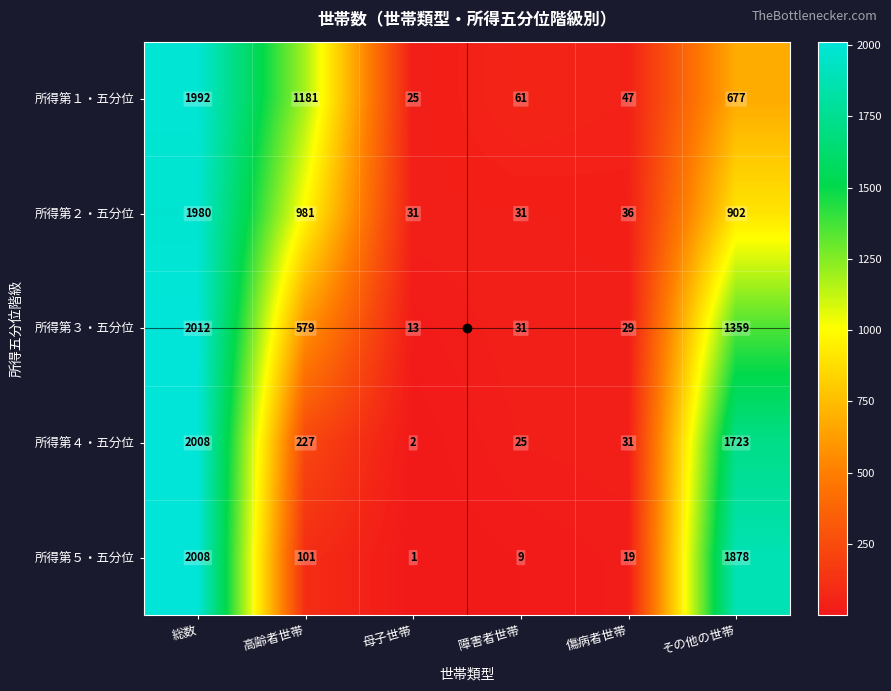

How many data points does each series have?

6